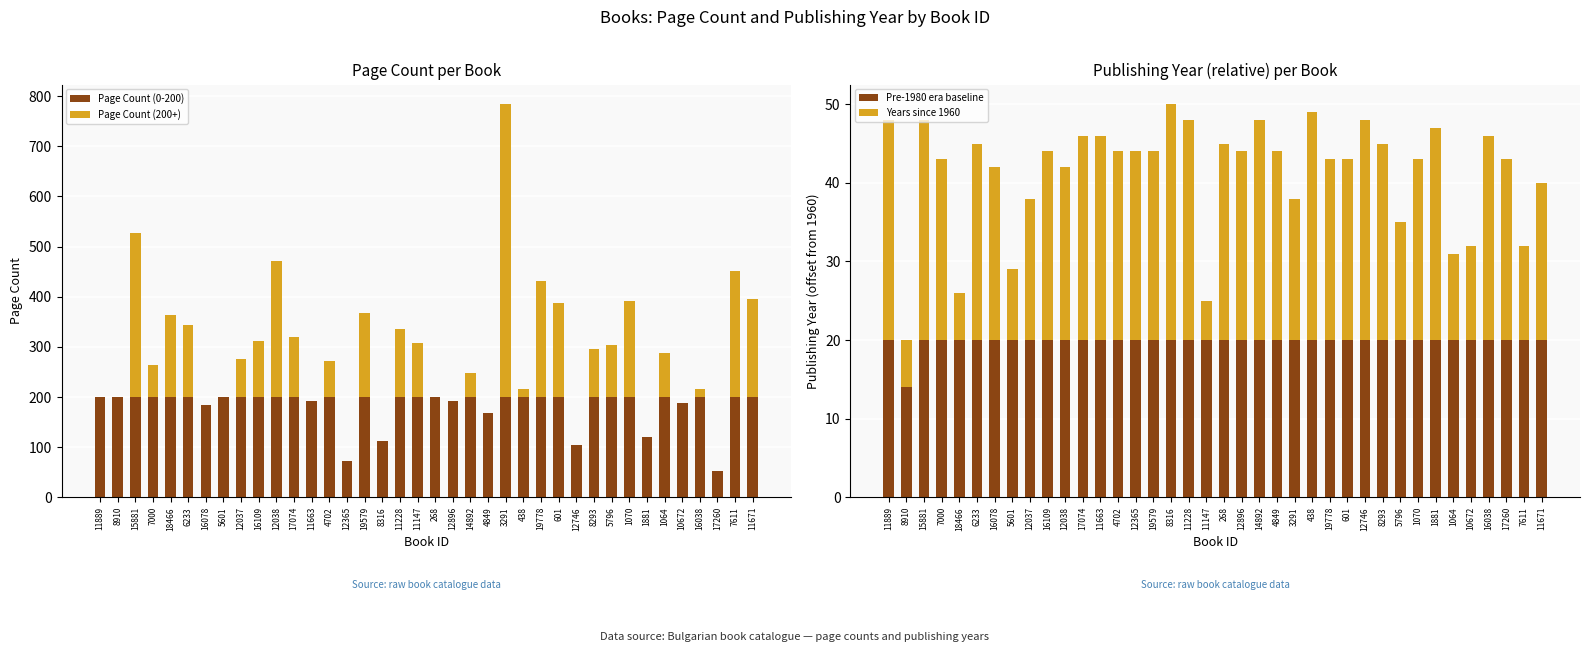

At how many categories does at least one series exceed 270?

3